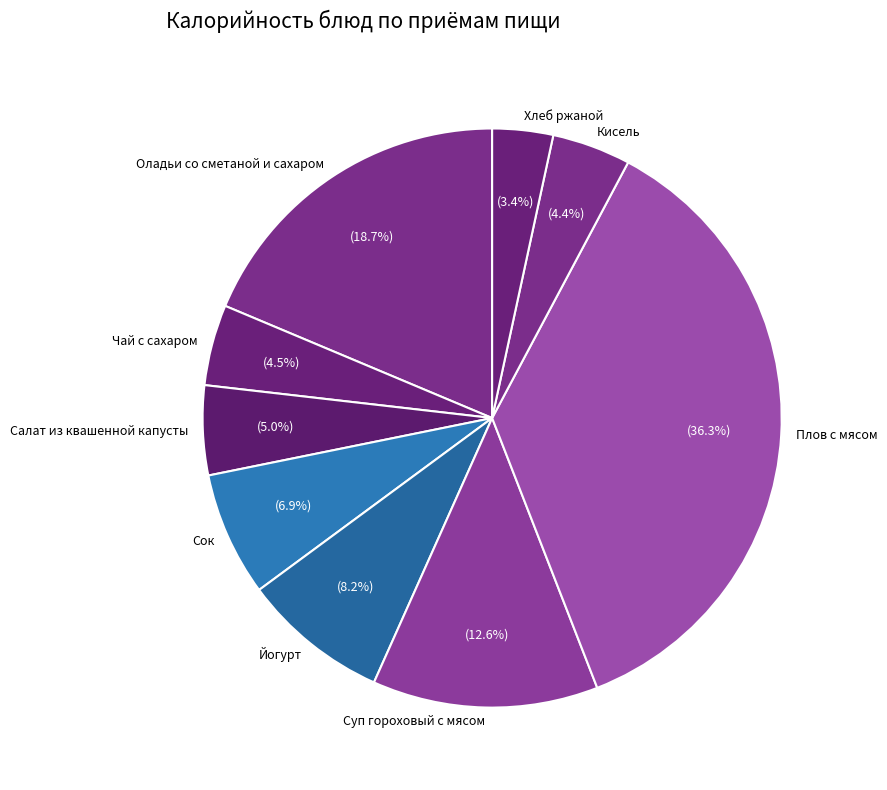

Does Чай с сахаром account for over 50% of the chart?

No